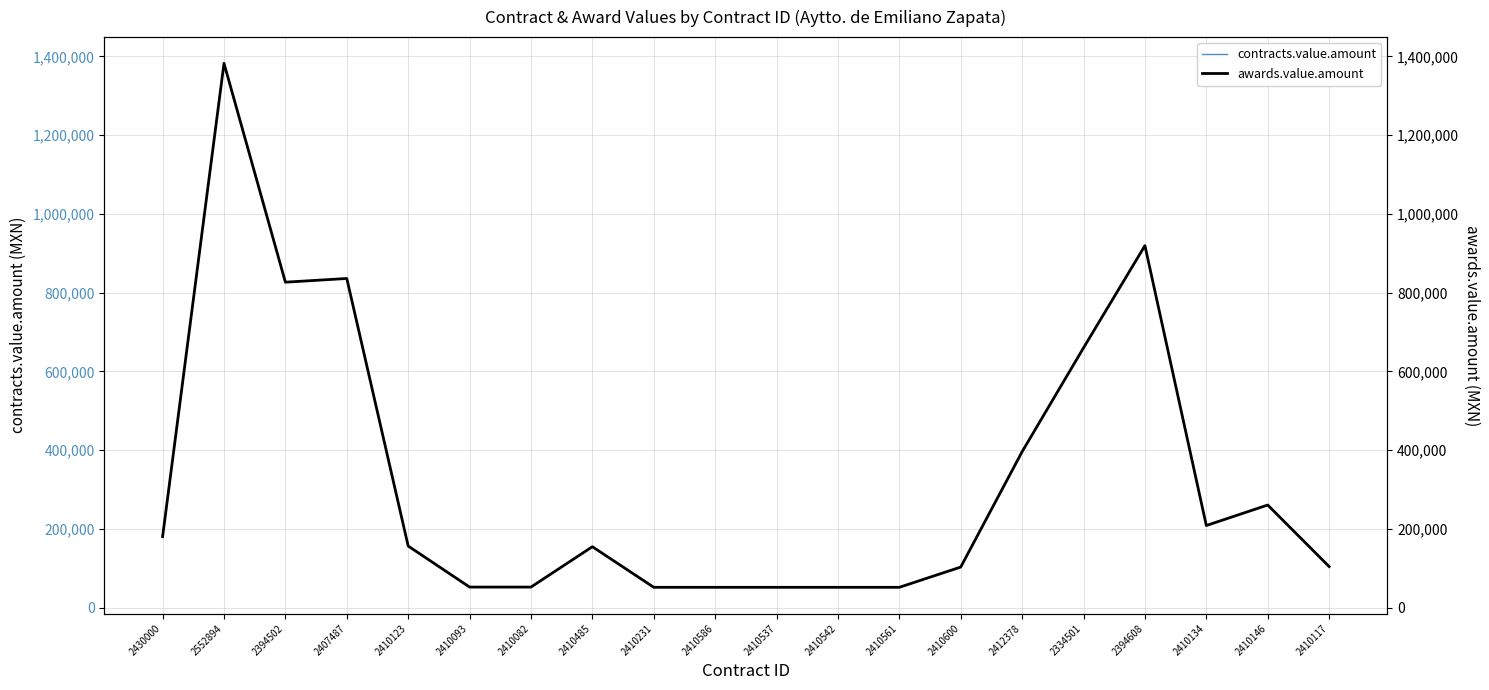

The awards.value.amount series shows 835815.5 at 2407487. True or false?

True